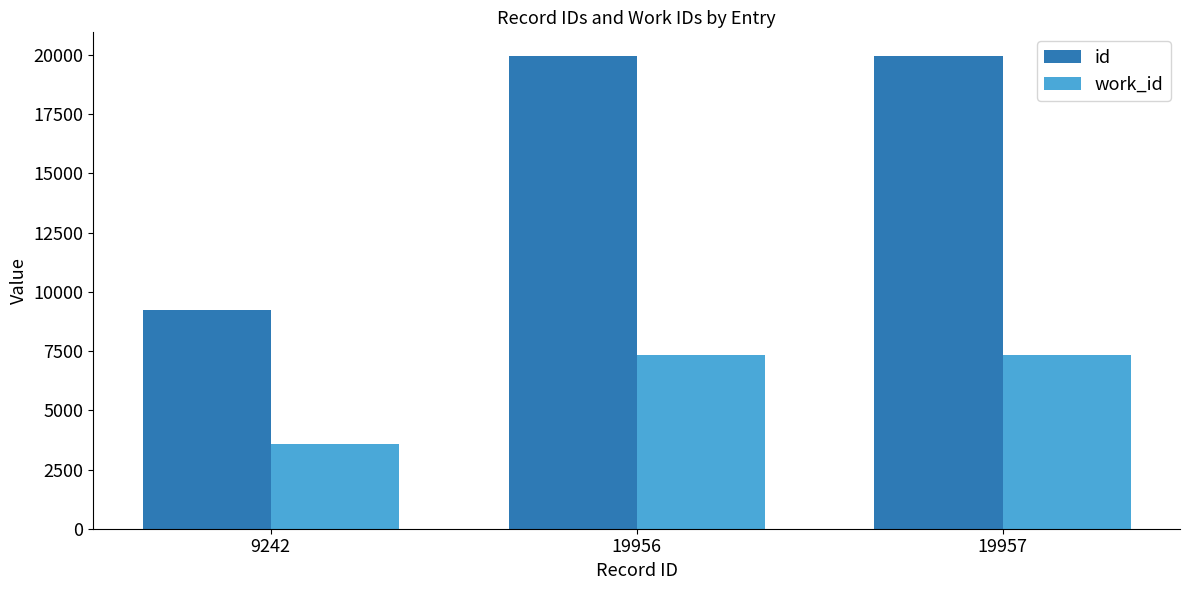

The value of id at 19956 is 35862. True or false?

False